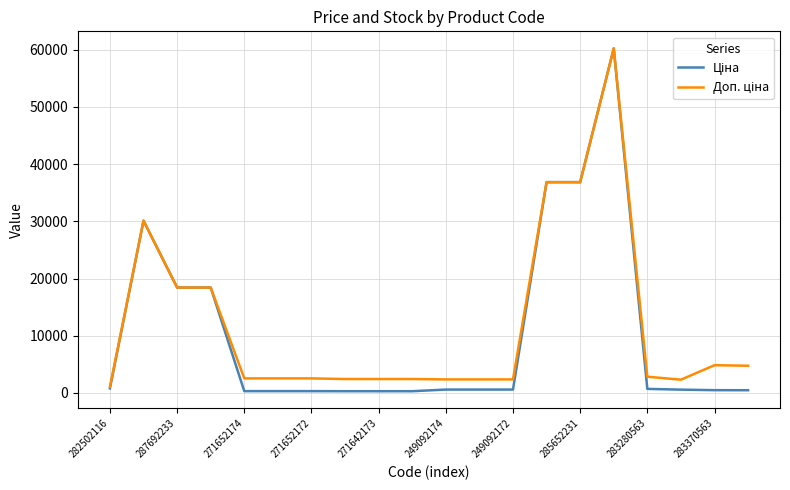

At which label does Доп. ціна reach its minimum?

282502116